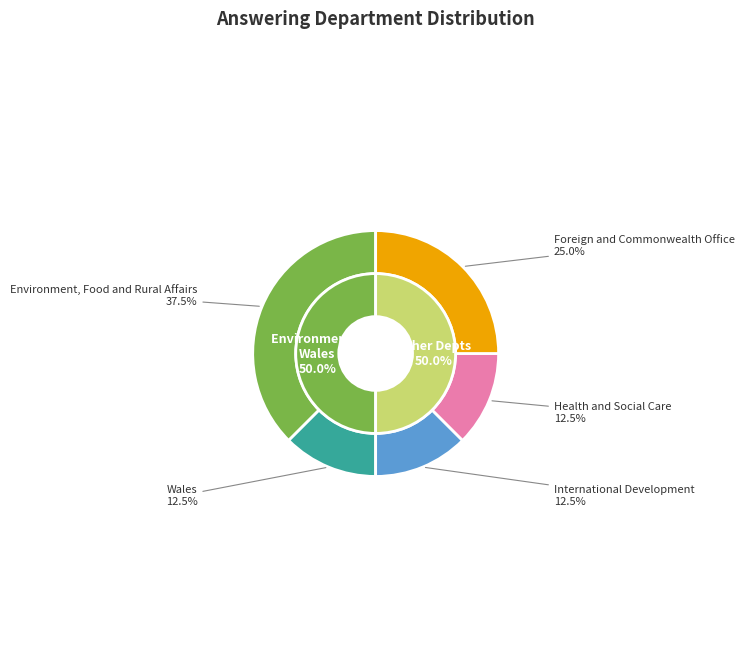

Which category has the smallest portion of the pie?

Wales